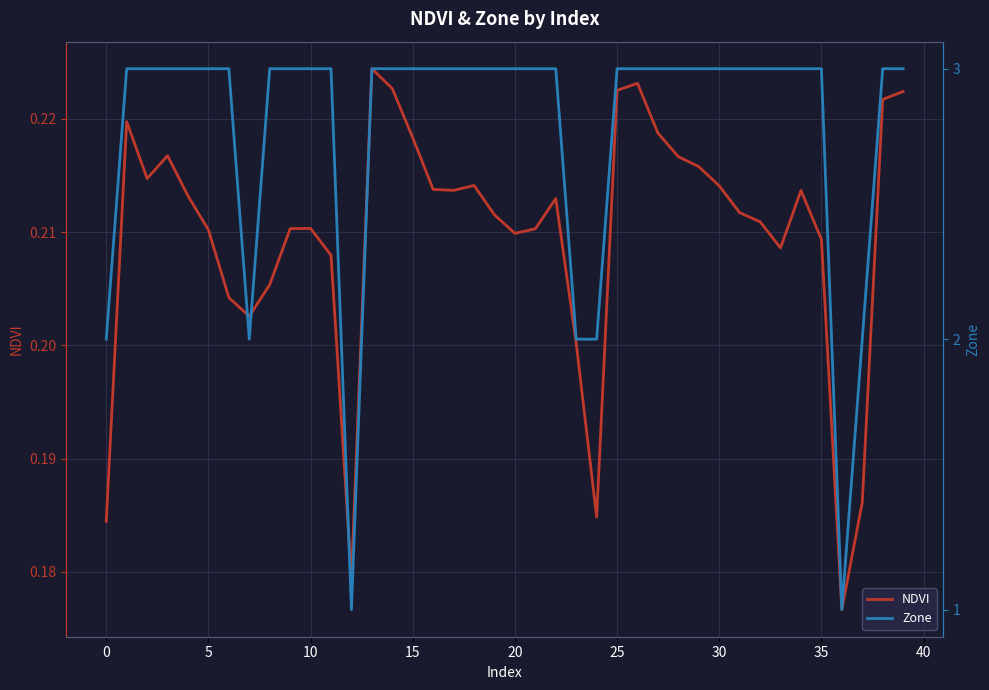

What is the average value of the NDVI series?

0.2